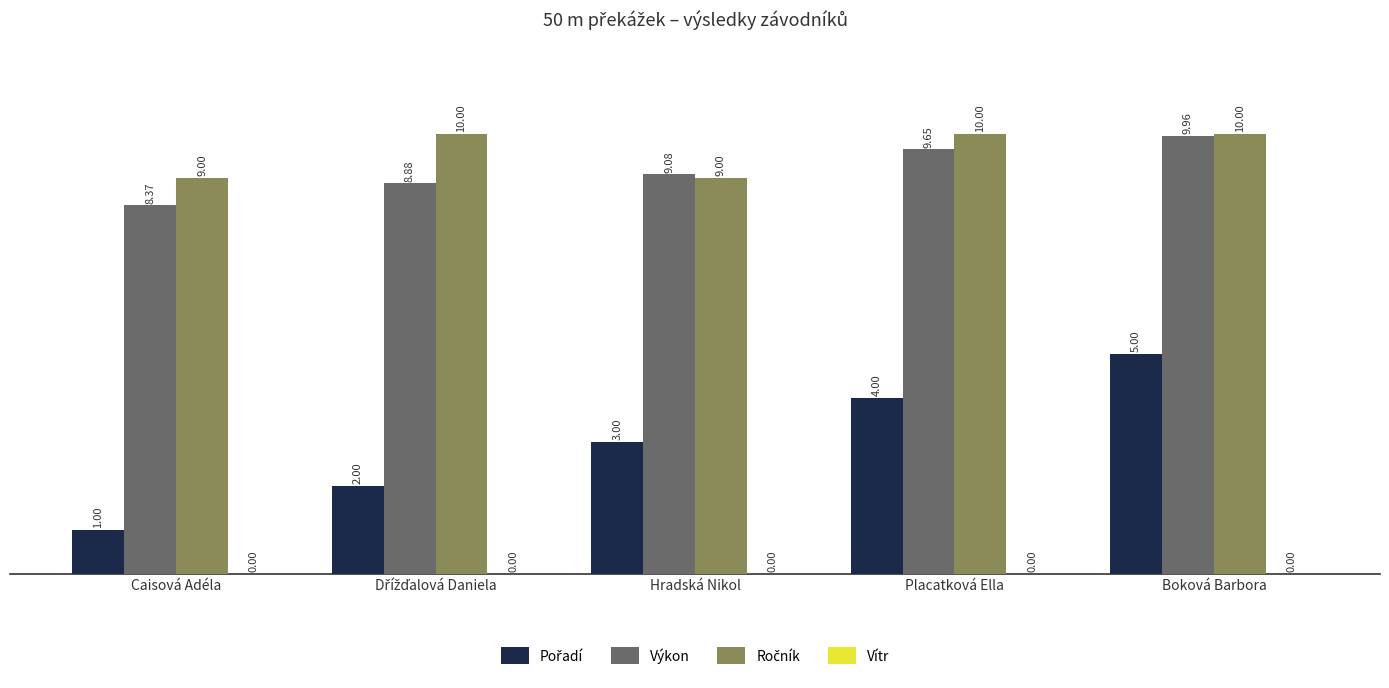

At which category is the sum across all series the highest?

Boková Barbora